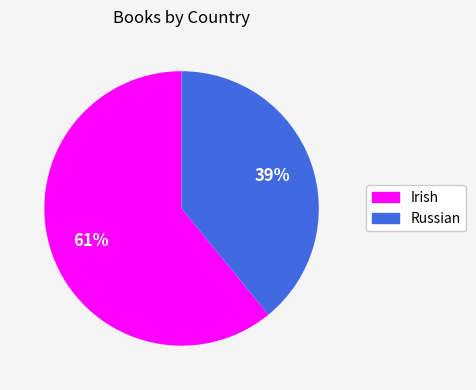

Which has a higher value, Russian or Irish?

Irish